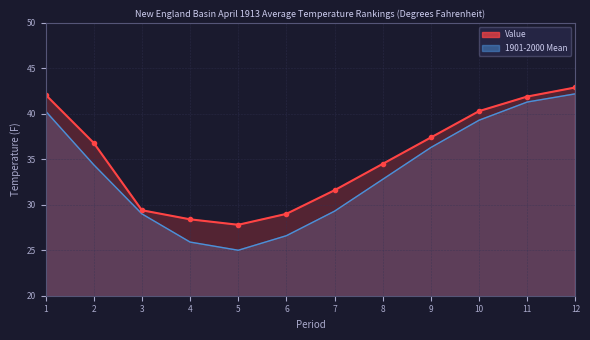

Rank the series at 12 from lowest to highest value.

1901-2000 Mean, Value